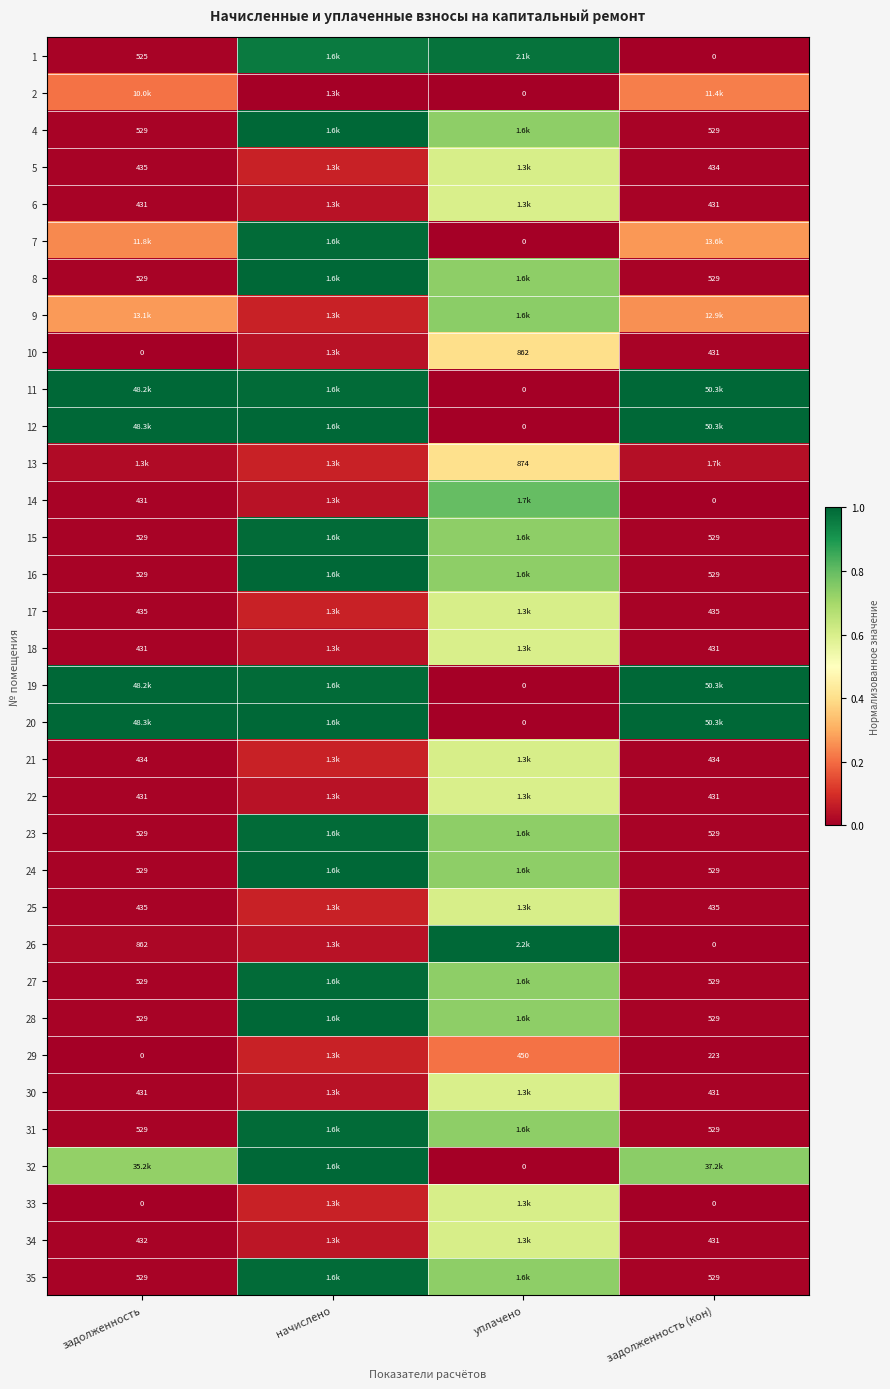

Rank the series by their maximum value, from lowest to highest.

29, 2, 10, 13, 18, 22, 30, 6, 34, 21, 17, 25, 33, 5, 9, 14, 1, 7, 15, 23, 27, 31, 35, 11, 19, 4, 8, 12, 16, 20, 24, 26, 28, 32